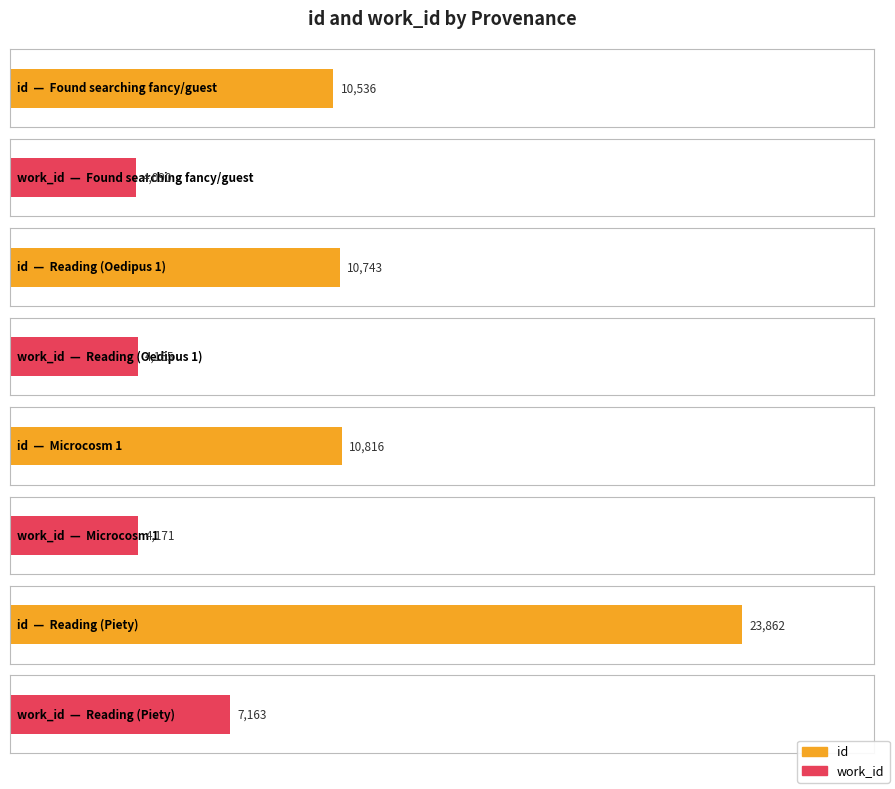

True or false: work_id has a value of 4090 at Found searching fancy.

True